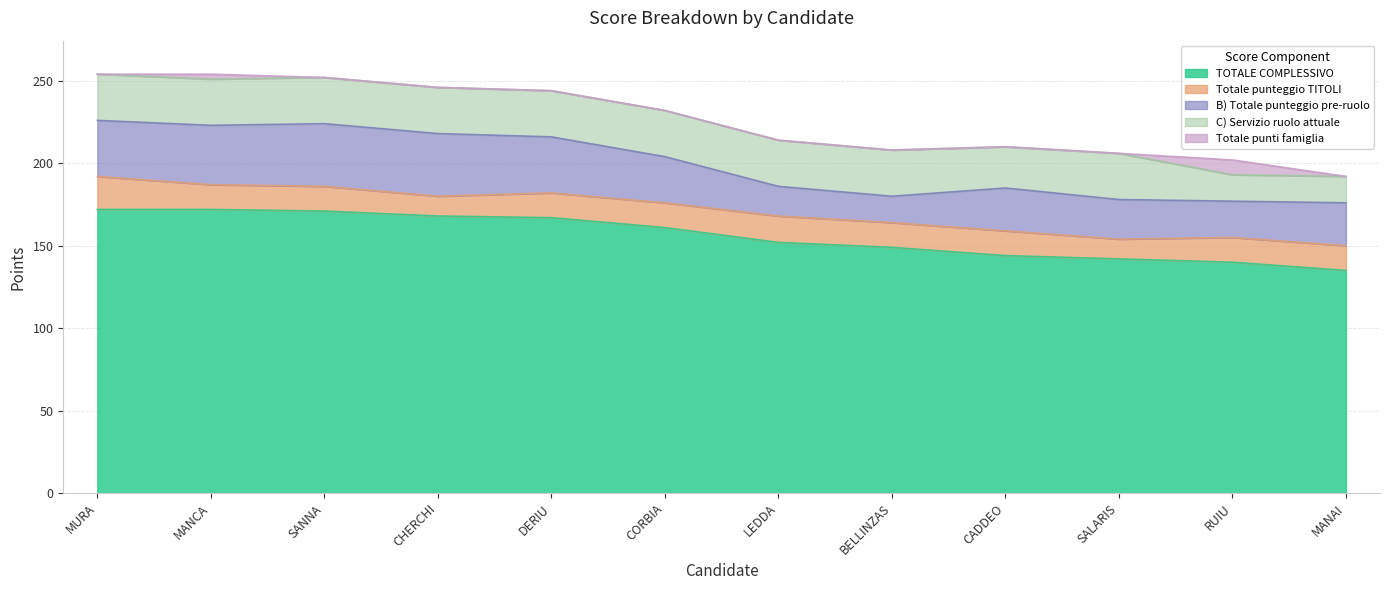

How many interior local peaks does the C) Servizio ruolo attuale series have?

1